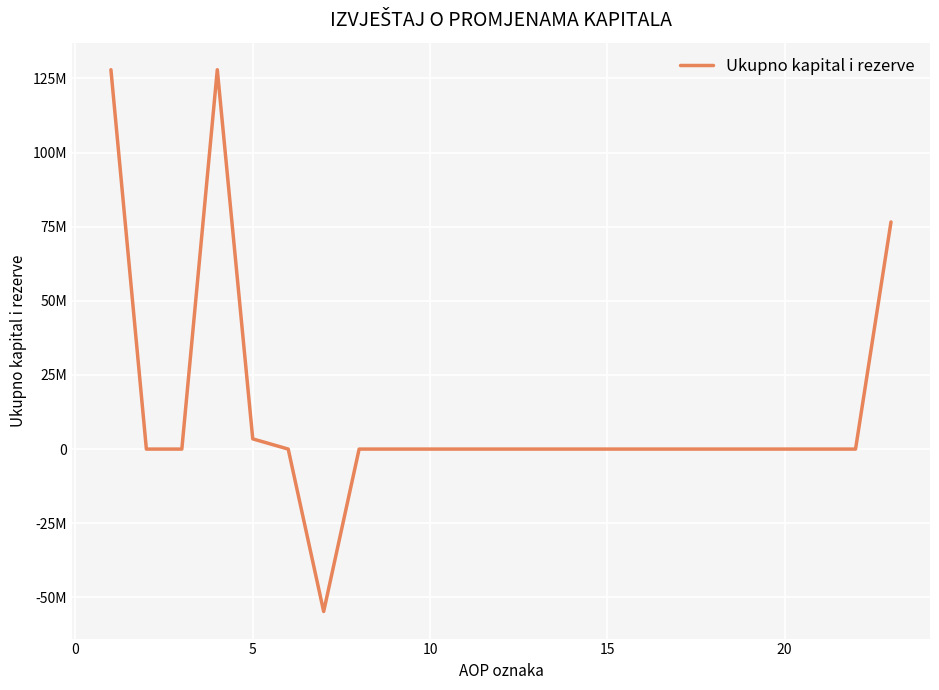

How many values are above zero?

4